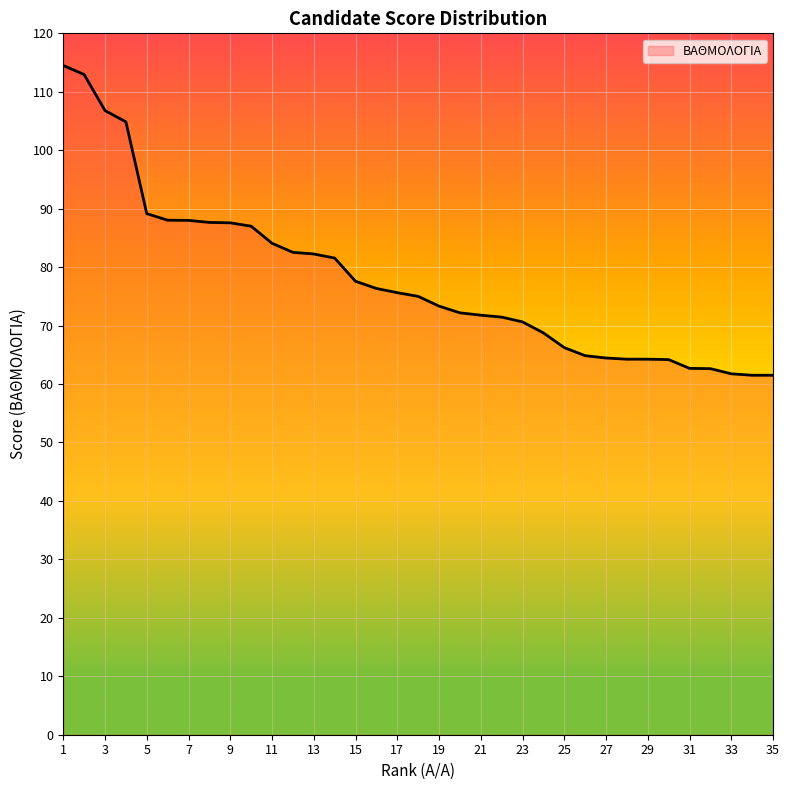

What is the minimum value shown in the chart?

61.5